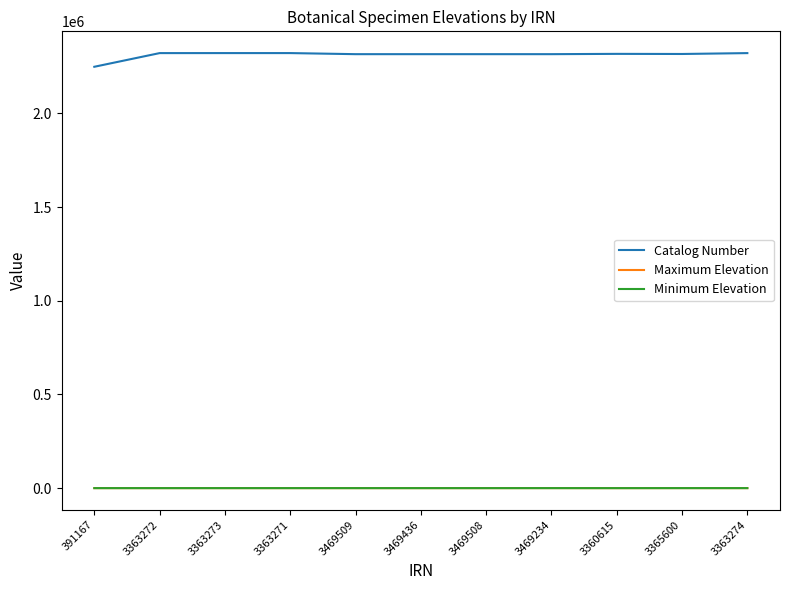

What are all the series names shown in the legend?

Catalog Number, Maximum Elevation, Minimum Elevation